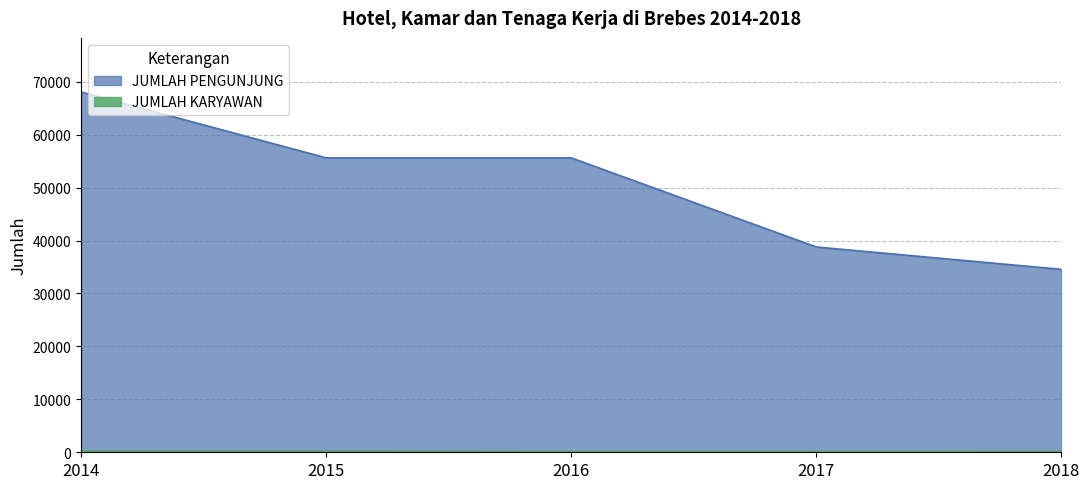

True or false: JUMLAH KARYAWAN has a value of 267 at 2016.

False